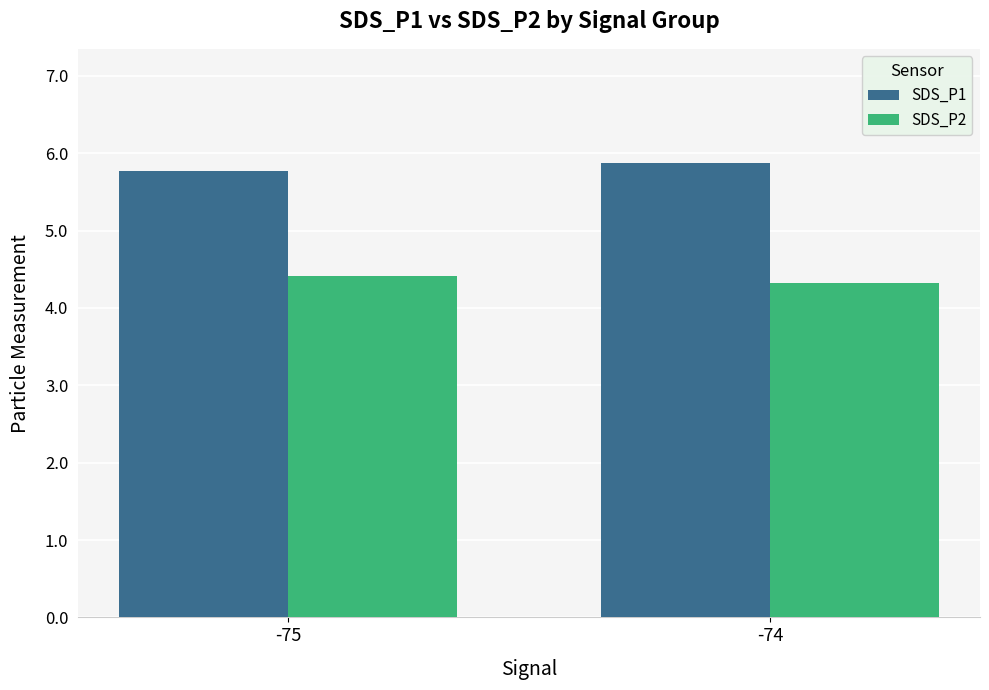

At -74, list the series in order from smallest to largest.

SDS_P2, SDS_P1